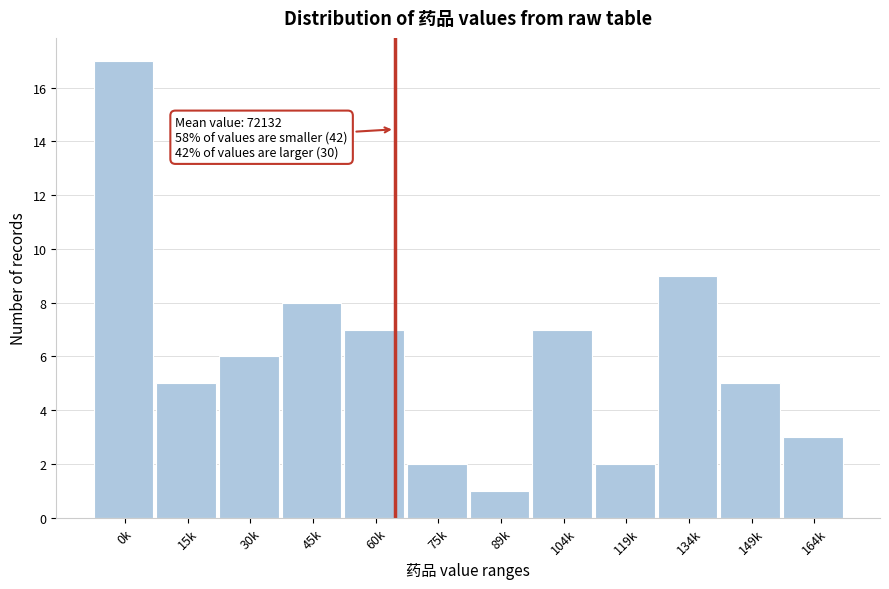

Reading left to right, list all the values displayed in this chart.

0k=17	15k=5	30k=6	45k=8	60k=7	75k=2	89k=1	104k=7	119k=2	134k=9	149k=5	164k=3